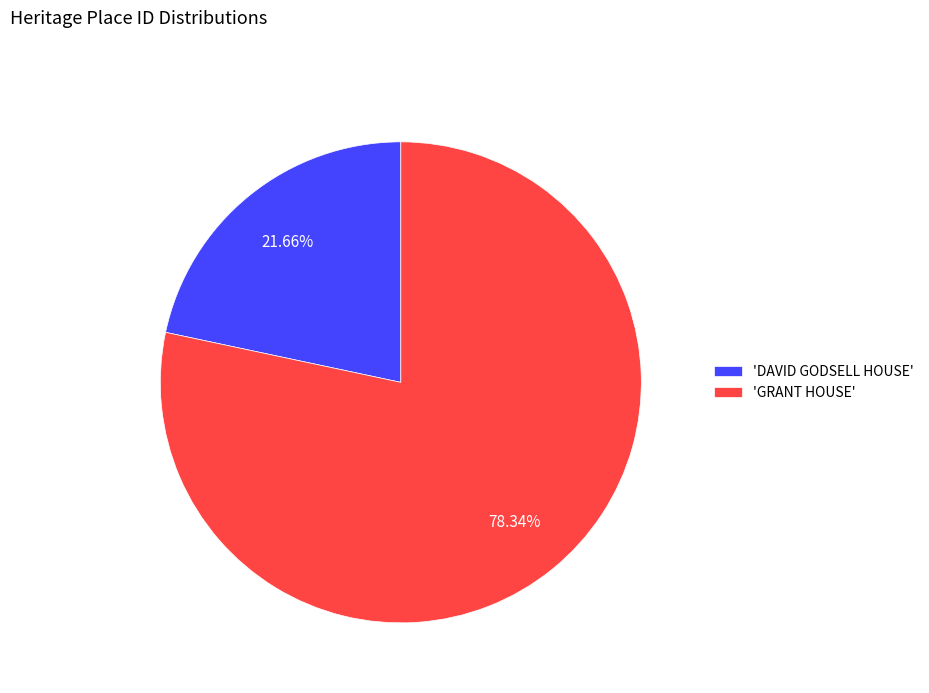

How many slices are in this pie chart?

2